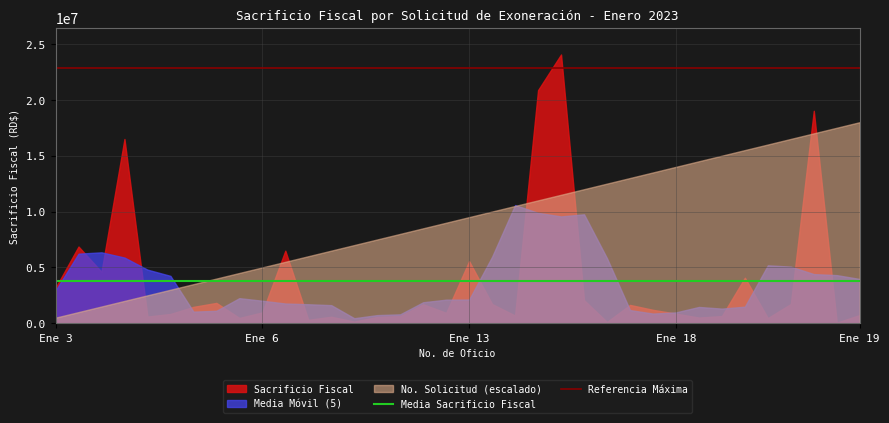

What is the average value of the Referencia Máxima series?

22854843.5